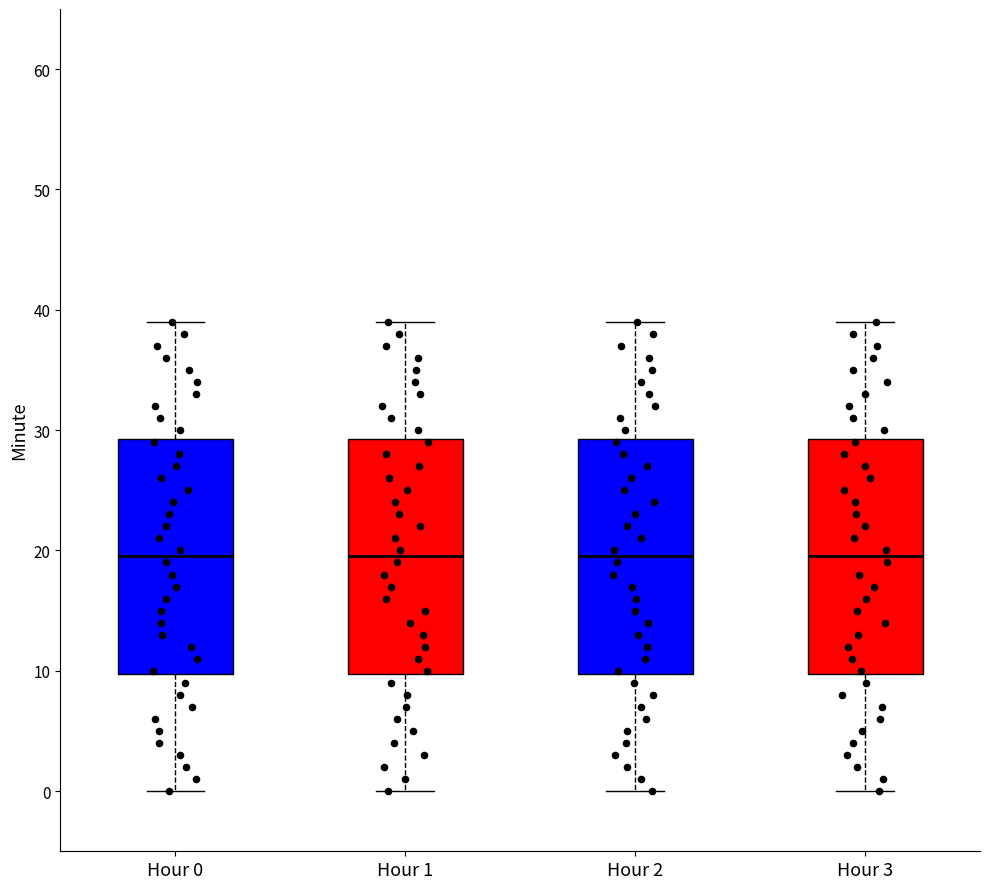

Reading left to right, transcribe this box plot: for each box, give where its median line is, the range the box spans, and where its two whiskers end, as read against the y-axis. The values are not printed on the chart, so give them approximately, as read against the axis.

Hour 0: median 20, box 10 to 29, whiskers 0 to 39
Hour 1: median 20, box 10 to 29, whiskers 0 to 39
Hour 2: median 20, box 10 to 29, whiskers 0 to 39
Hour 3: median 20, box 10 to 29, whiskers 0 to 39